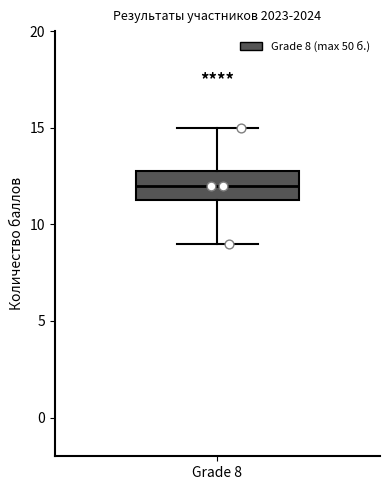

Read this box plot against the y-axis: the position of the median line, the range covered by the box, and the ends of both whiskers. The values are not printed on the chart, so give them approximately, as read against the axis.

median 12.0, box 11.5 to 13.0, whiskers 9.0 to 15.0